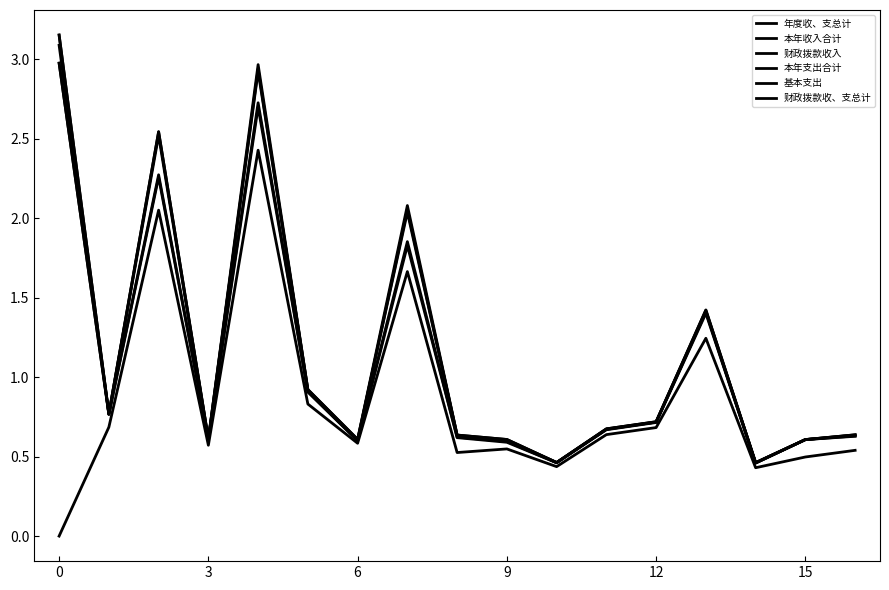

Does the chart display data point markers on the line(s)?

No